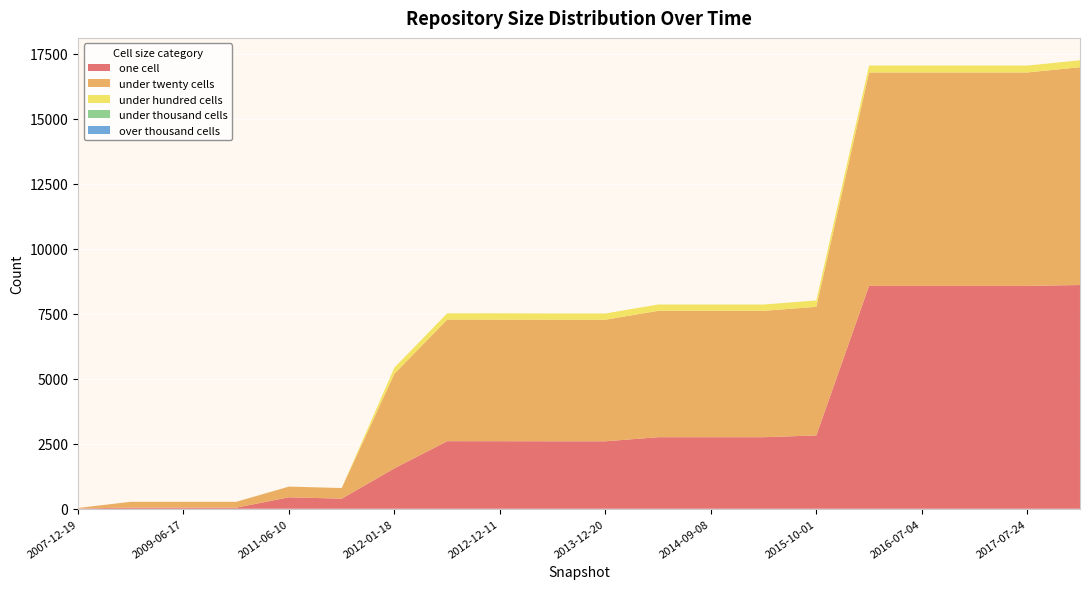

Reading right to left, list all the values displayed in this chart.

one_cell: 2017-12-22=8607	2017-07-24=8573	2016-12-27=8573	2016-07-04=8573	2016-01-04=8573	2015-10-01=2822	2015-04-09=2753	2014-09-08=2753	2014-03-28=2753	2013-12-20=2596	2013-05-21=2596	2012-12-11=2599	2012-07-13=2600	2012-01-18=1557	2011-09-05=388	2011-06-10=442	2010-07-26=43	2009-06-17=43	2008-06-27=43	2007-12-19=13
under_twenty_cells: 2017-12-22=8379	2017-07-24=8211	2016-12-27=8211	2016-07-04=8211	2016-01-04=8211	2015-10-01=4946	2015-04-09=4862	2014-09-08=4862	2014-03-28=4862	2013-12-20=4676	2013-05-21=4676	2012-12-11=4676	2012-07-13=4676	2012-01-18=3640	2011-09-05=410	2011-06-10=411	2010-07-26=225	2009-06-17=225	2008-06-27=225	2007-12-19=18
under_hundred_cells: 2017-12-22=265	2017-07-24=265	2016-12-27=265	2016-07-04=265	2016-01-04=265	2015-10-01=245	2015-04-09=242	2014-09-08=242	2014-03-28=242	2013-12-20=240	2013-05-21=240	2012-12-11=243	2012-07-13=241	2012-01-18=235	2011-09-05=0	2011-06-10=0	2010-07-26=0	2009-06-17=0	2008-06-27=0	2007-12-19=0
under_thousand_cells: 2017-12-22=0	2017-07-24=0	2016-12-27=0	2016-07-04=0	2016-01-04=0	2015-10-01=0	2015-04-09=0	2014-09-08=0	2014-03-28=0	2013-12-20=0	2013-05-21=0	2012-12-11=0	2012-07-13=0	2012-01-18=0	2011-09-05=0	2011-06-10=0	2010-07-26=0	2009-06-17=0	2008-06-27=0	2007-12-19=0
over_thousand_cells: 2017-12-22=0	2017-07-24=0	2016-12-27=0	2016-07-04=0	2016-01-04=0	2015-10-01=0	2015-04-09=0	2014-09-08=0	2014-03-28=0	2013-12-20=0	2013-05-21=0	2012-12-11=0	2012-07-13=0	2012-01-18=0	2011-09-05=0	2011-06-10=0	2010-07-26=0	2009-06-17=0	2008-06-27=0	2007-12-19=0